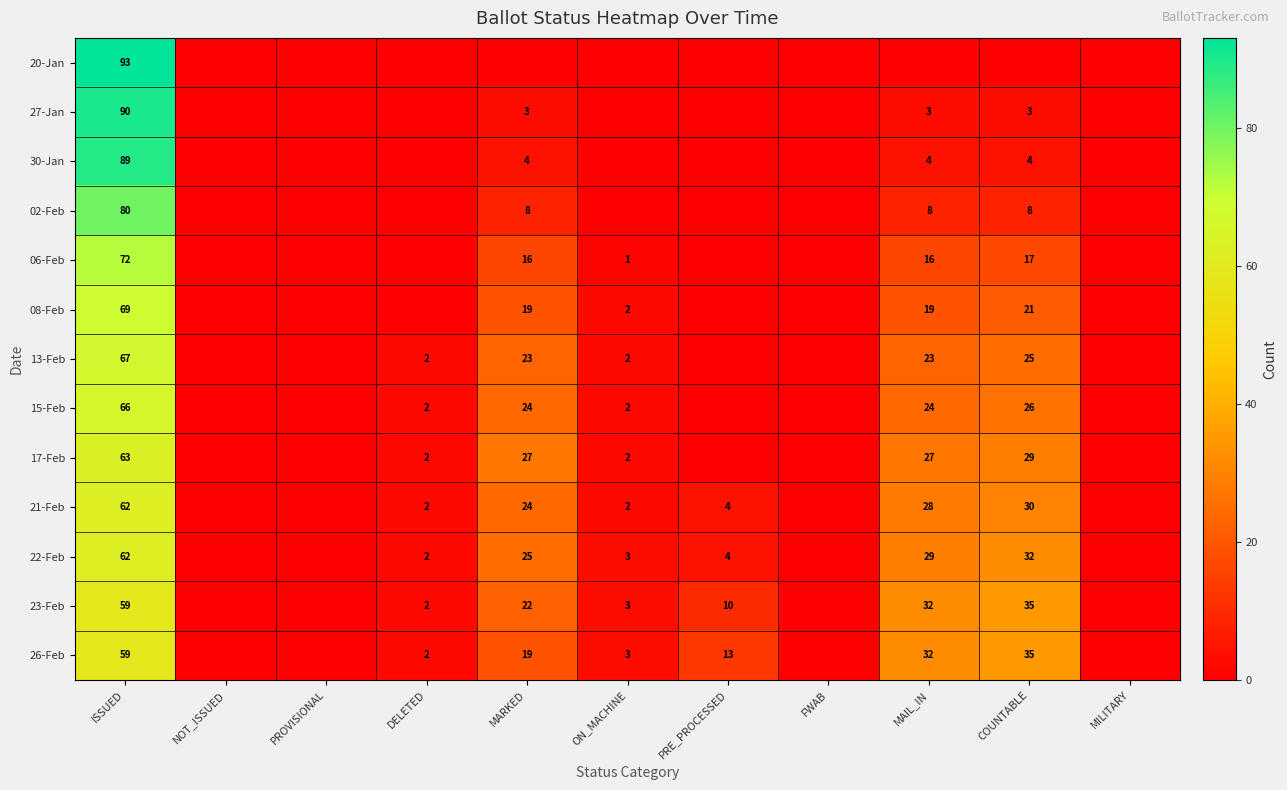

True or false: 17-Feb has a value of 40 at MAIL_IN.

False